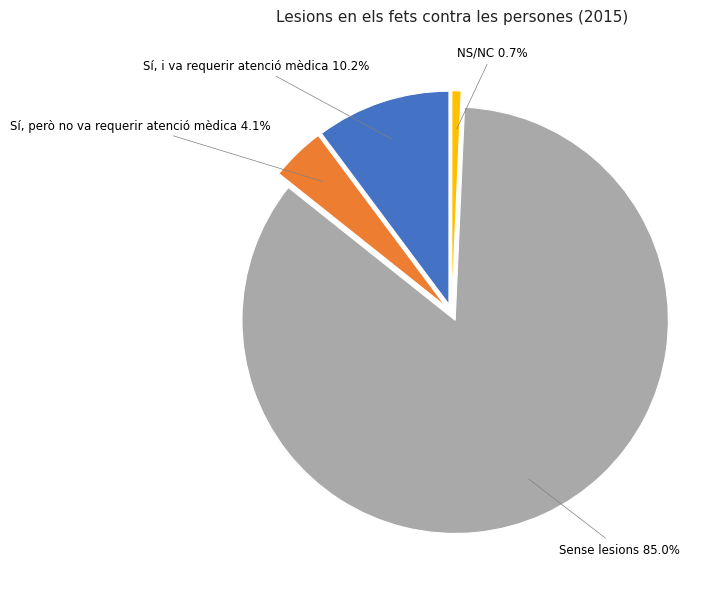

What percentage do Sí, però no va requerir atenció mèdica and Sense lesions together represent?

89.1%